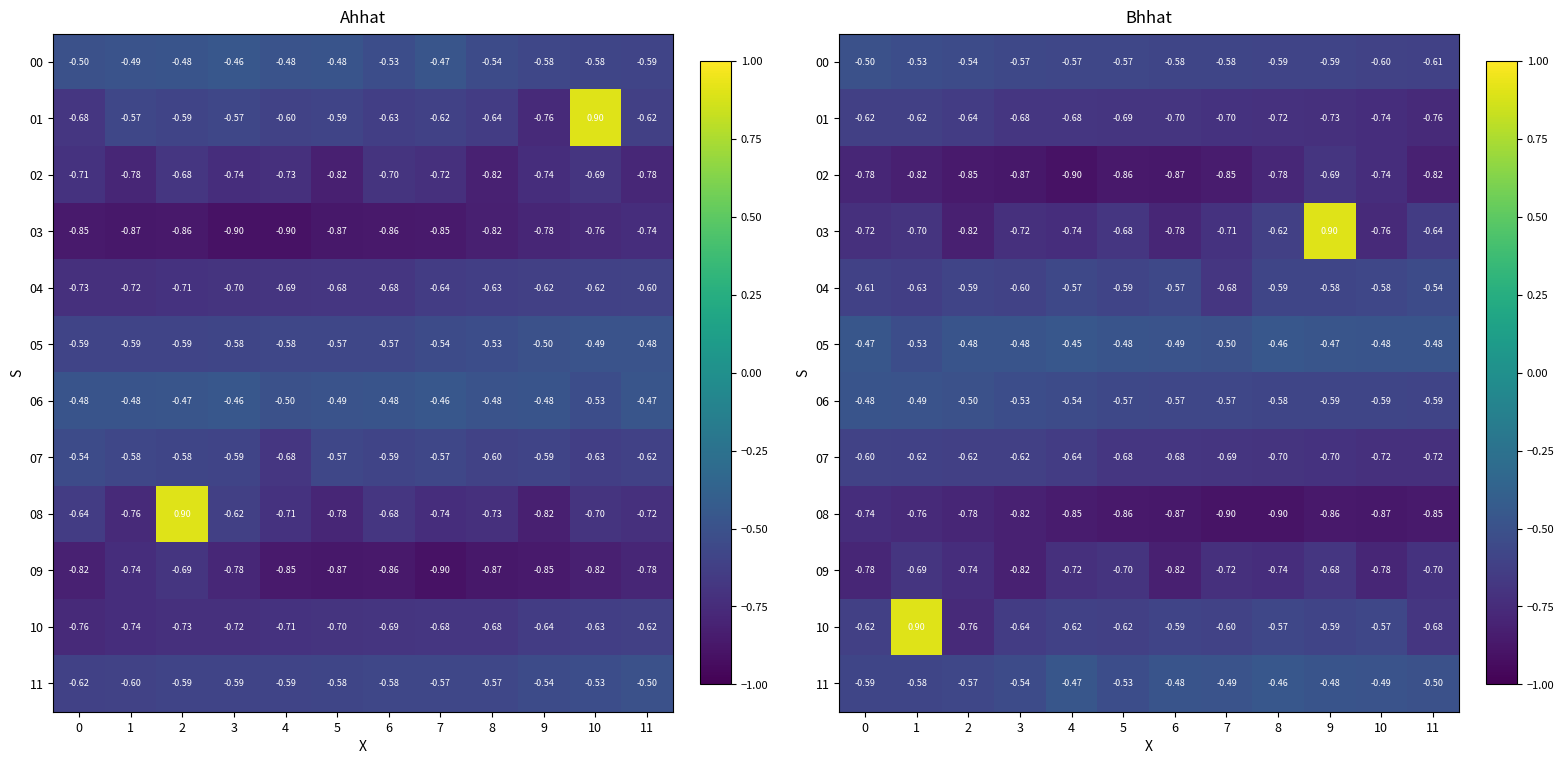

Is it true that 02 equals -0.8 at 11?

True